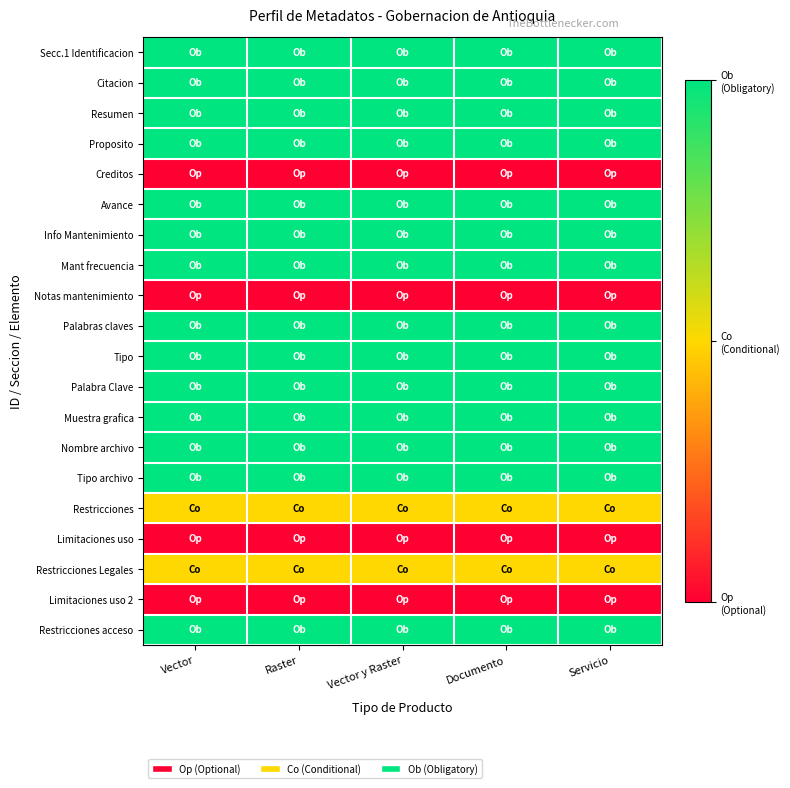

Reading right to left, list all the values displayed in this chart.

Secc.1 Identificacion: Servicio=2	Documento=2	Vector y Raster=2	Raster=2	Vector=2
Citacion: Servicio=2	Documento=2	Vector y Raster=2	Raster=2	Vector=2
Resumen: Servicio=2	Documento=2	Vector y Raster=2	Raster=2	Vector=2
Proposito: Servicio=2	Documento=2	Vector y Raster=2	Raster=2	Vector=2
Creditos: Servicio=0	Documento=0	Vector y Raster=0	Raster=0	Vector=0
Avance: Servicio=2	Documento=2	Vector y Raster=2	Raster=2	Vector=2
Info Mantenimiento: Servicio=2	Documento=2	Vector y Raster=2	Raster=2	Vector=2
Mant frecuencia: Servicio=2	Documento=2	Vector y Raster=2	Raster=2	Vector=2
Notas mantenimiento: Servicio=0	Documento=0	Vector y Raster=0	Raster=0	Vector=0
Palabras claves: Servicio=2	Documento=2	Vector y Raster=2	Raster=2	Vector=2
Tipo: Servicio=2	Documento=2	Vector y Raster=2	Raster=2	Vector=2
Palabra Clave: Servicio=2	Documento=2	Vector y Raster=2	Raster=2	Vector=2
Muestra grafica: Servicio=2	Documento=2	Vector y Raster=2	Raster=2	Vector=2
Nombre archivo: Servicio=2	Documento=2	Vector y Raster=2	Raster=2	Vector=2
Tipo archivo: Servicio=2	Documento=2	Vector y Raster=2	Raster=2	Vector=2
Restricciones: Servicio=1	Documento=1	Vector y Raster=1	Raster=1	Vector=1
Limitaciones uso: Servicio=0	Documento=0	Vector y Raster=0	Raster=0	Vector=0
Restricciones Legales: Servicio=1	Documento=1	Vector y Raster=1	Raster=1	Vector=1
Limitaciones uso 2: Servicio=0	Documento=0	Vector y Raster=0	Raster=0	Vector=0
Restricciones acceso: Servicio=2	Documento=2	Vector y Raster=2	Raster=2	Vector=2